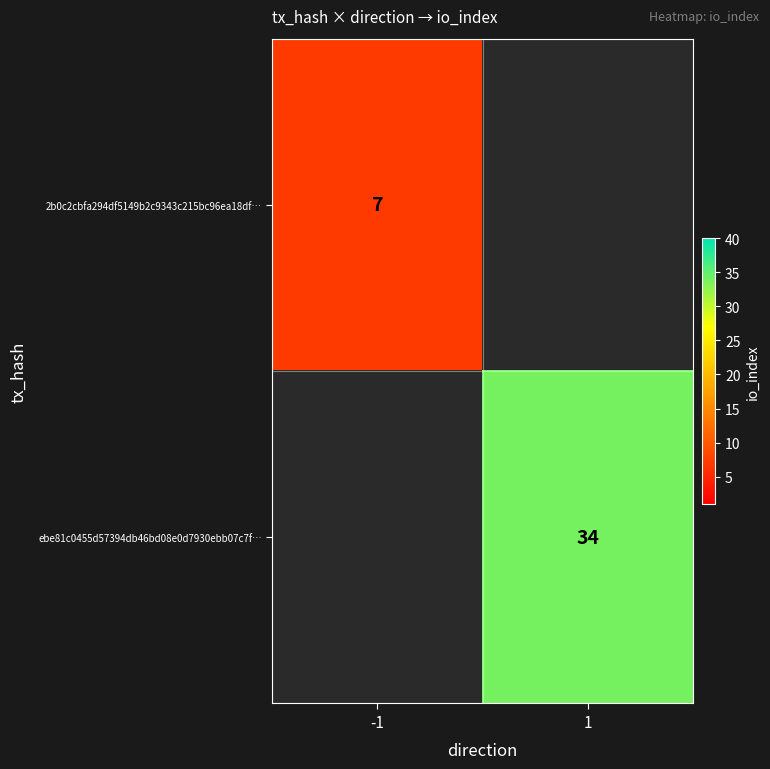

How many series are shown in this chart?

2